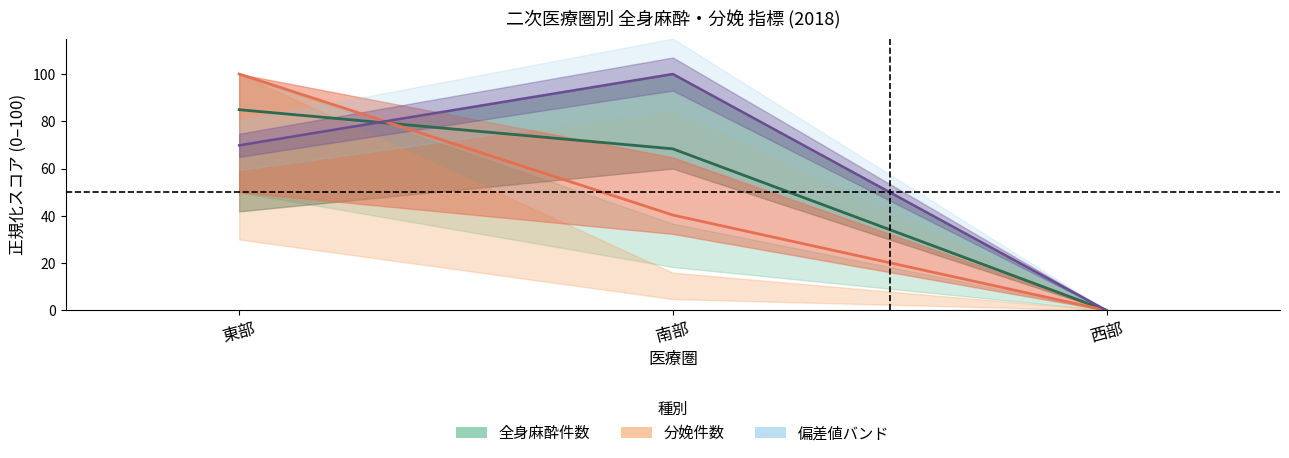

At 南部, list the series in order from smallest to largest.

分娩 中央値, 全身麻酔 中央値, 偏差値 中央